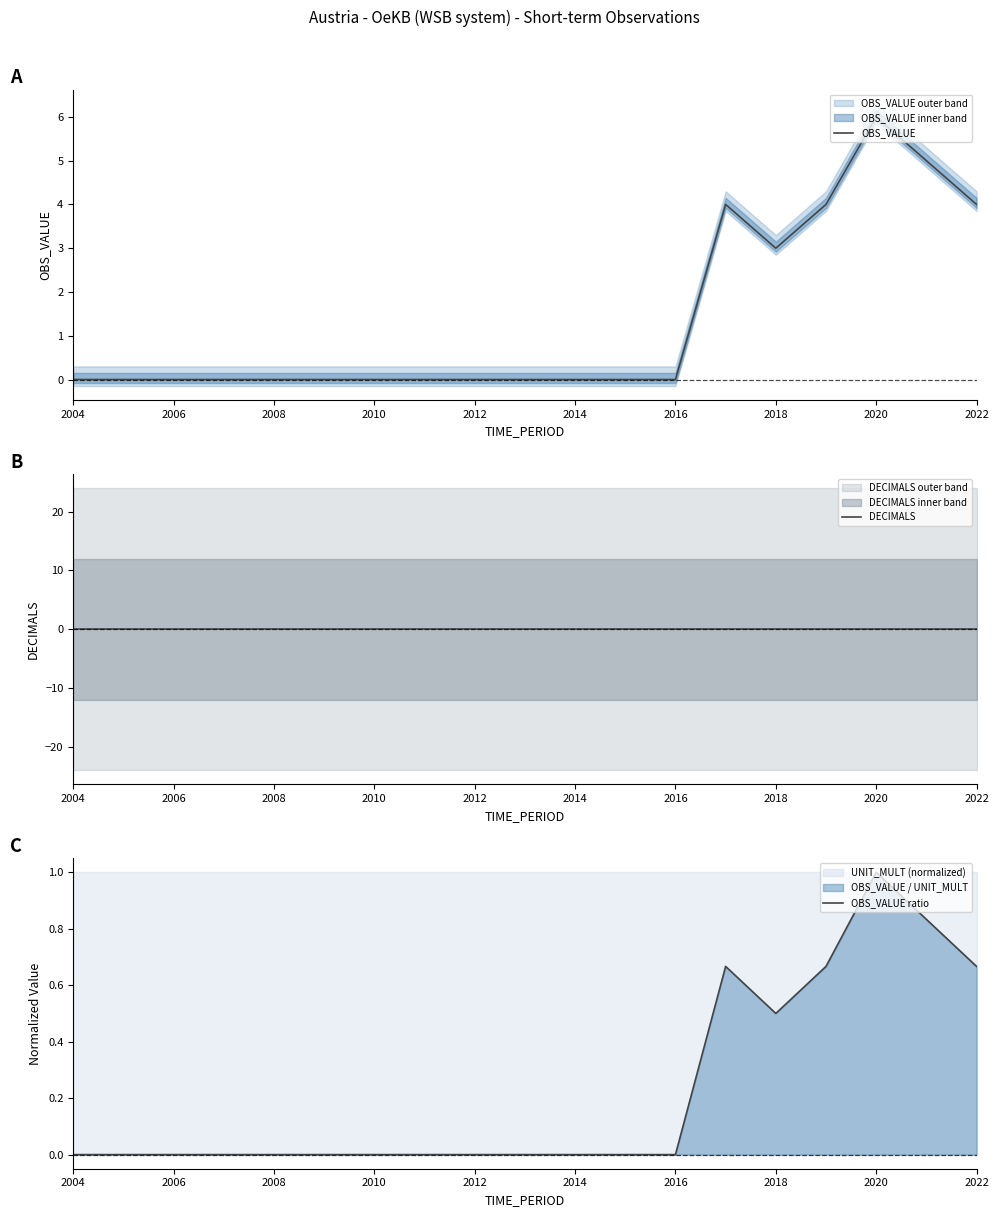

How many positive values does the OBS_VALUE ratio series have?

6